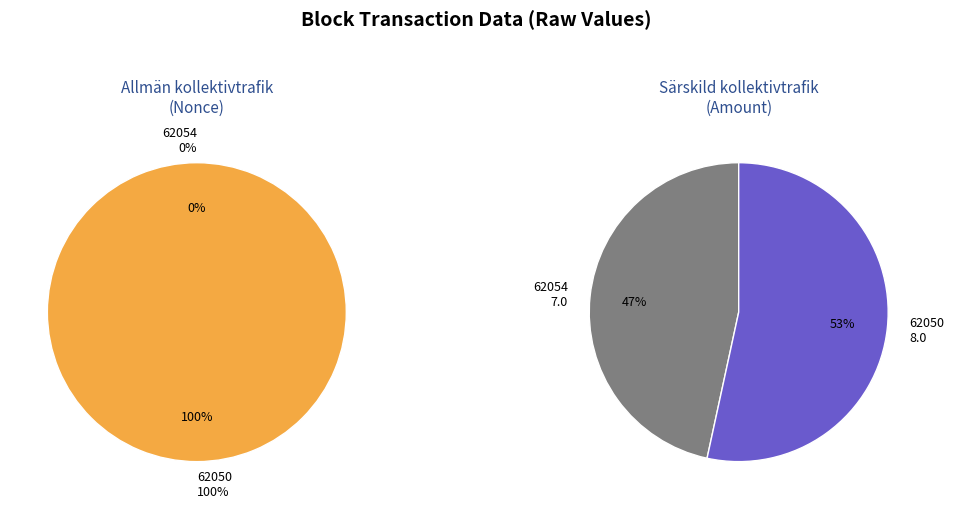

What percentage do 0 and 1 together represent?

100.0%